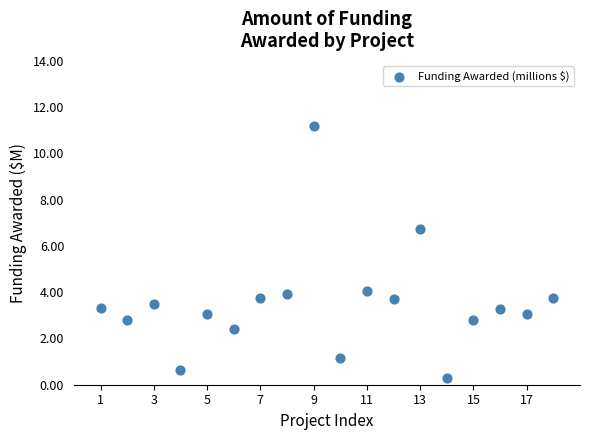

What is the range of Y values (max minus min)?

10.9